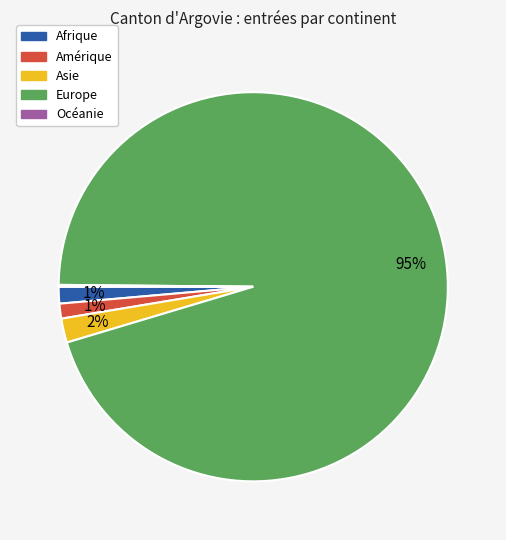

What is the largest slice in the pie chart?

Europe